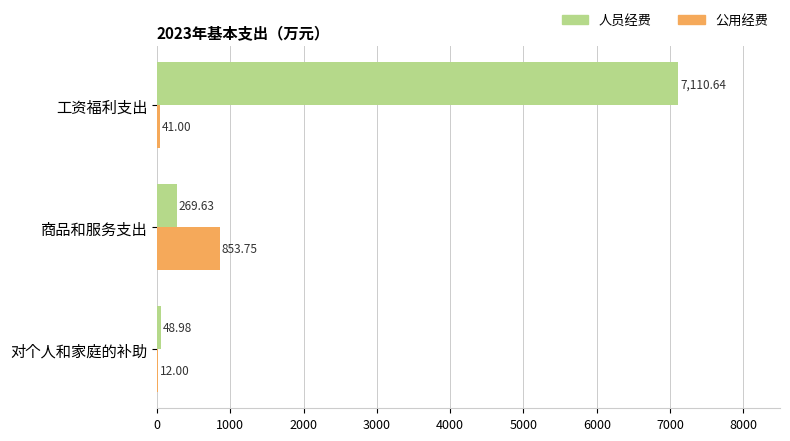

Which series has the largest total across all categories?

人员经费